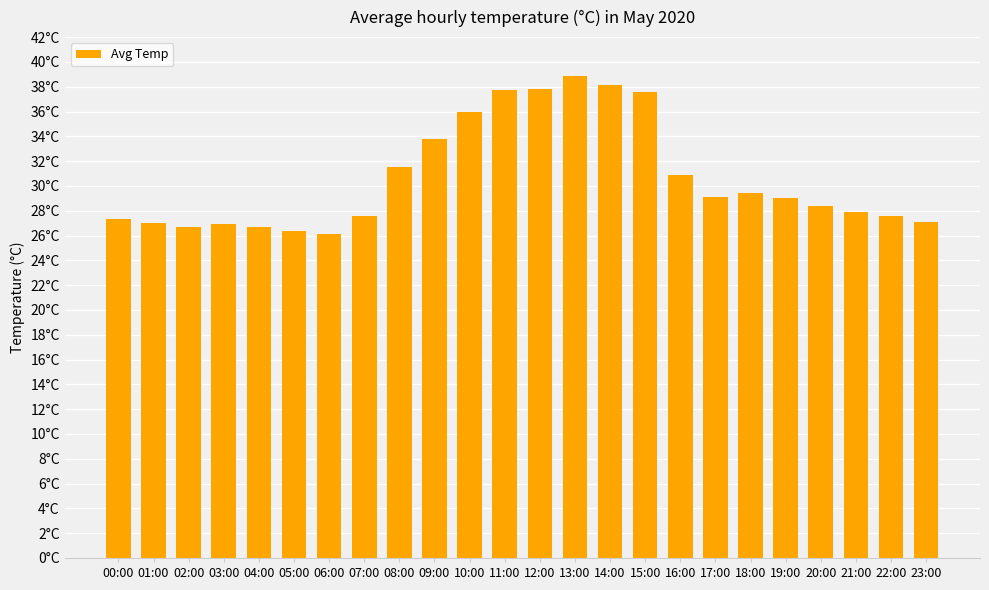

What is the label of the 12th bar from the left?

11:00